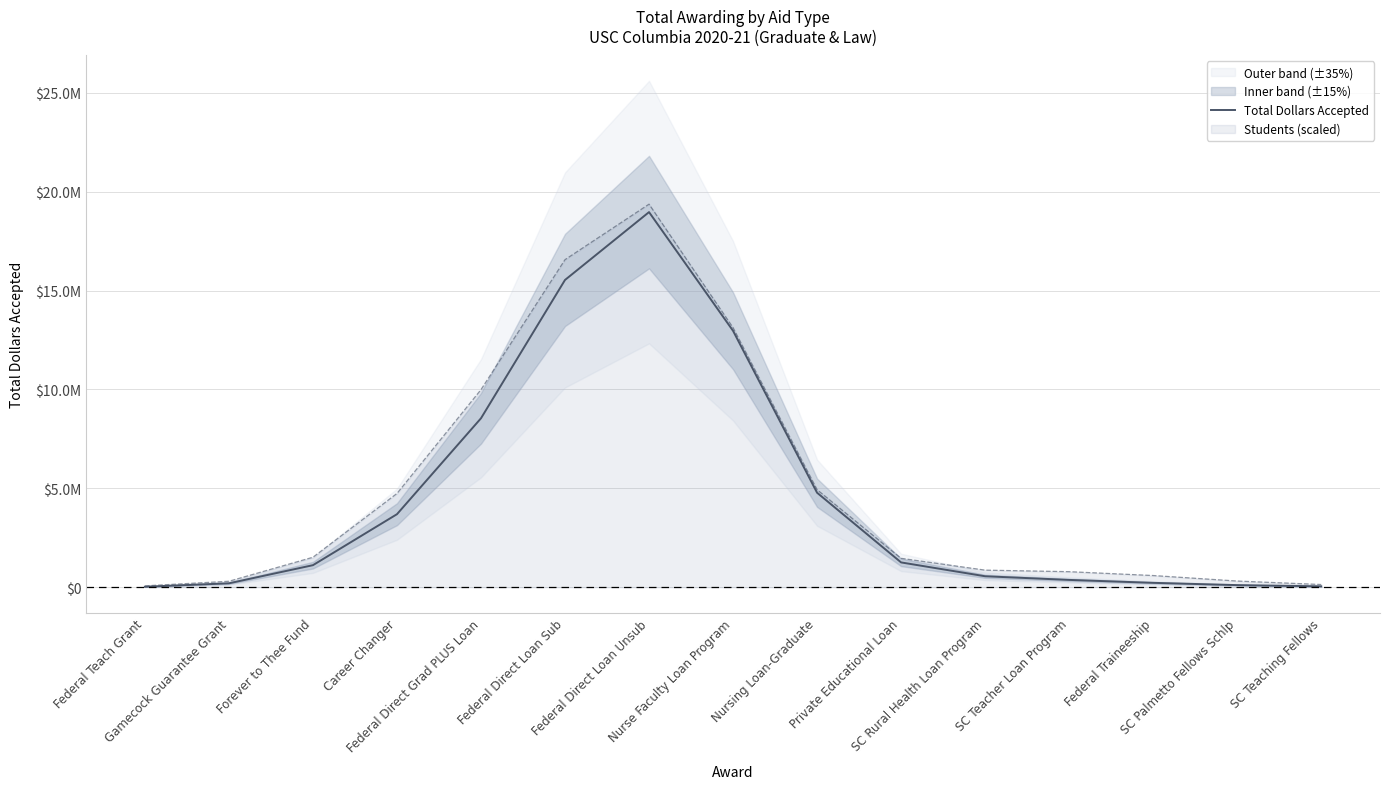

Is it true that the value at Federal Direct Loan Unsub is 29784416.0?

False